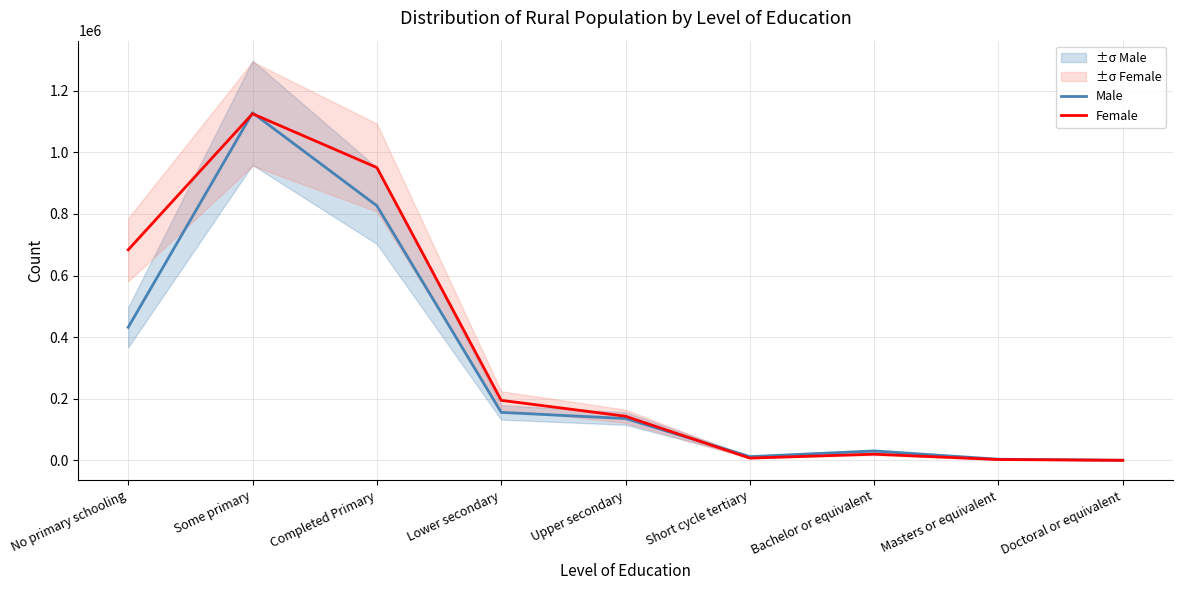

Does the chart display data point markers on the line(s)?

No